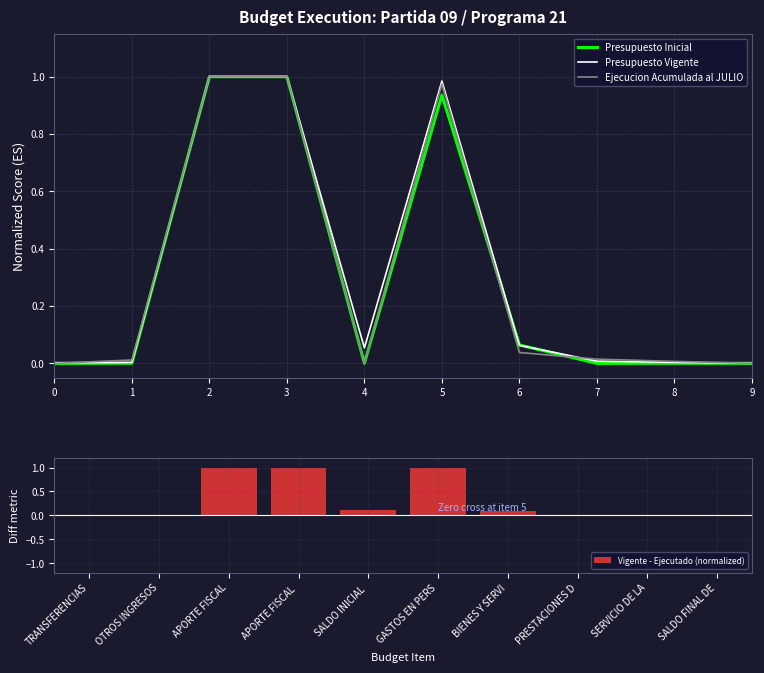

Count the number of categories in the chart.

10